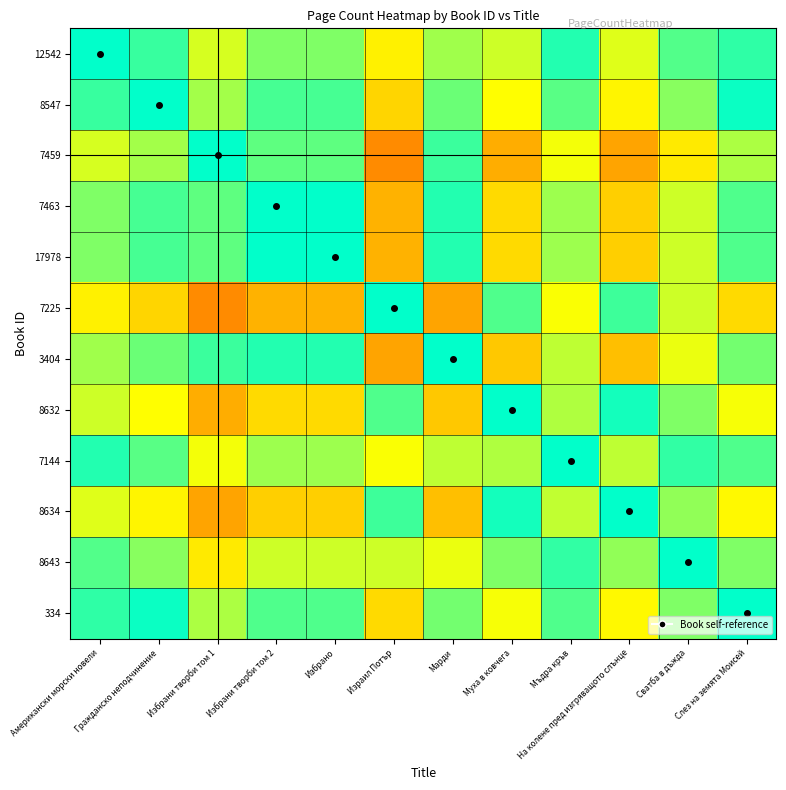

Between Сватба в дъжда and Гражданско неподчинение, which is larger?

Гражданско неподчинение